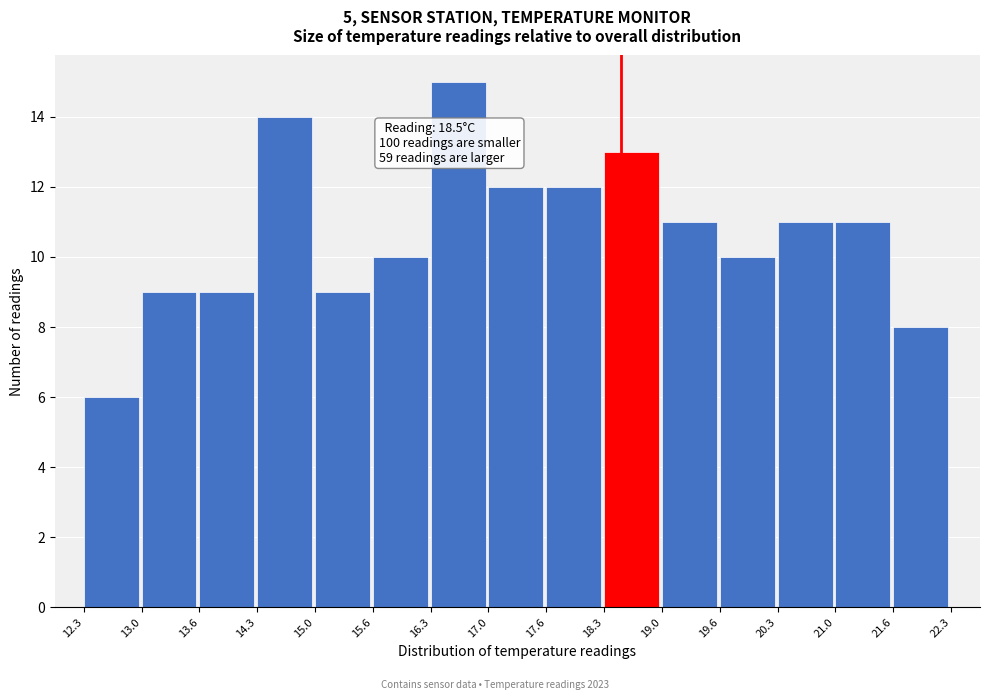

Which range on the x-axis has the tallest bar?

16.3 to 17.0